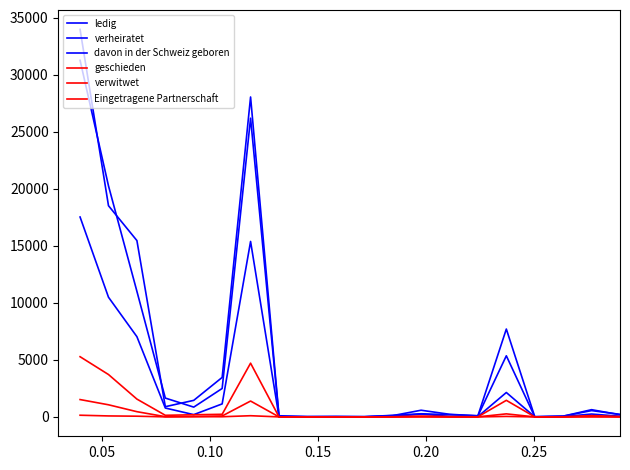

How many distinct data groups are displayed?

6